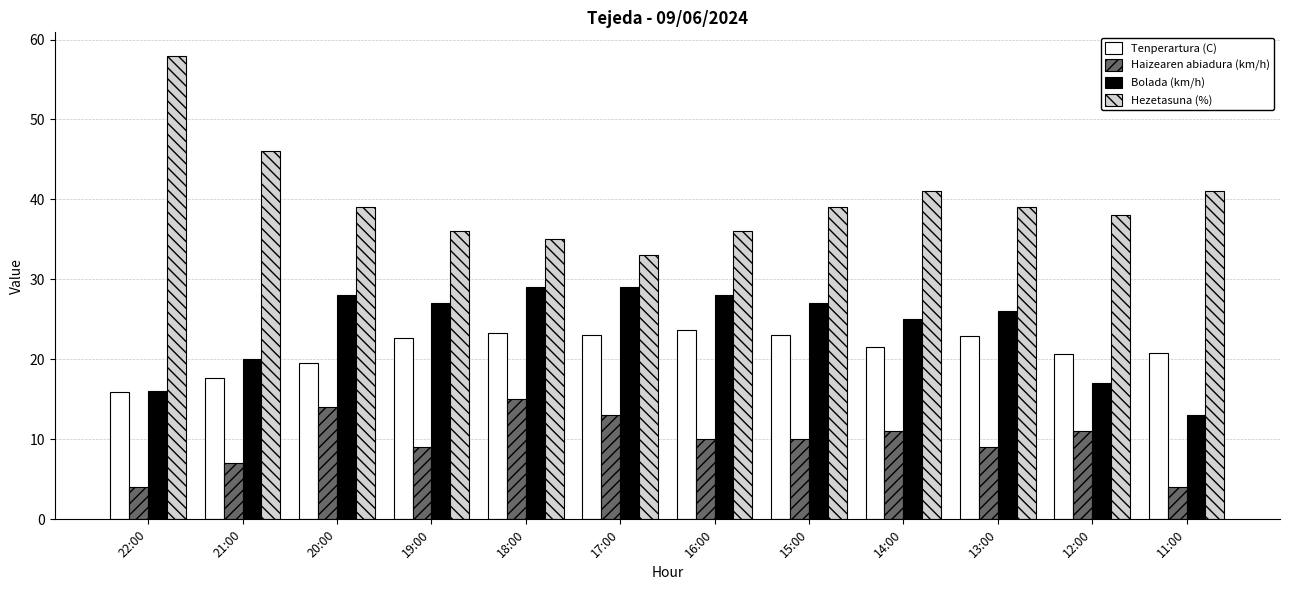

Does the chart contain stacked bars?

No